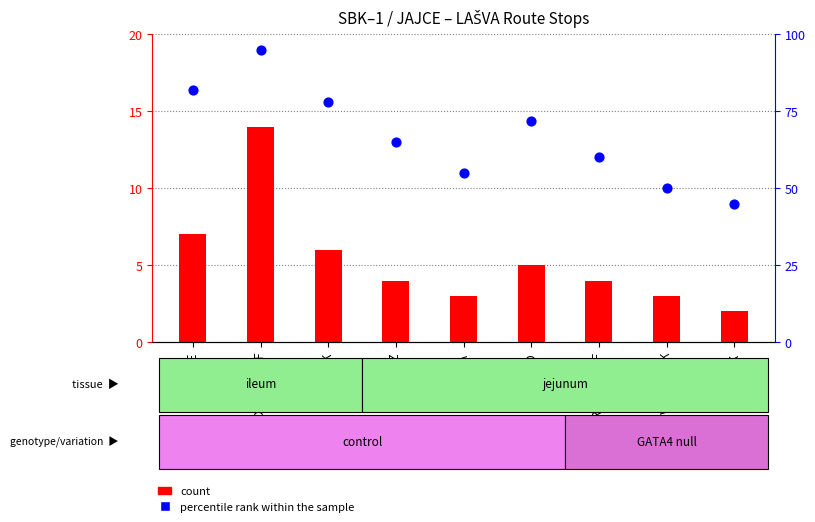

What is the total value across all series at LAŠVA?

58